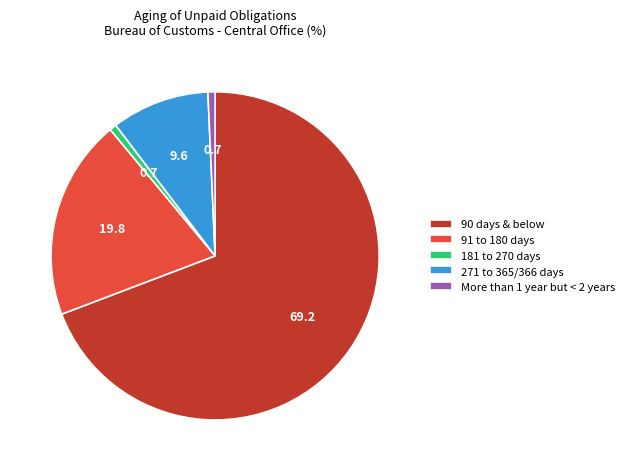

Which slice represents more than half of the pie?

90 days & below